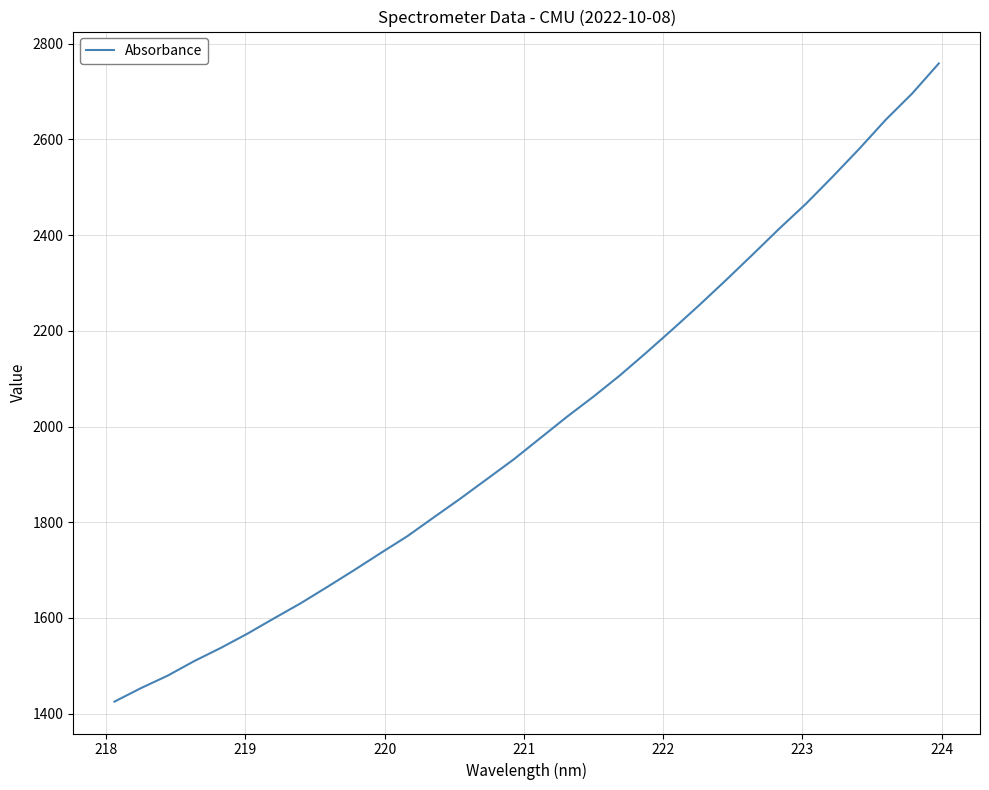

Does the chart have visible grid lines?

Yes